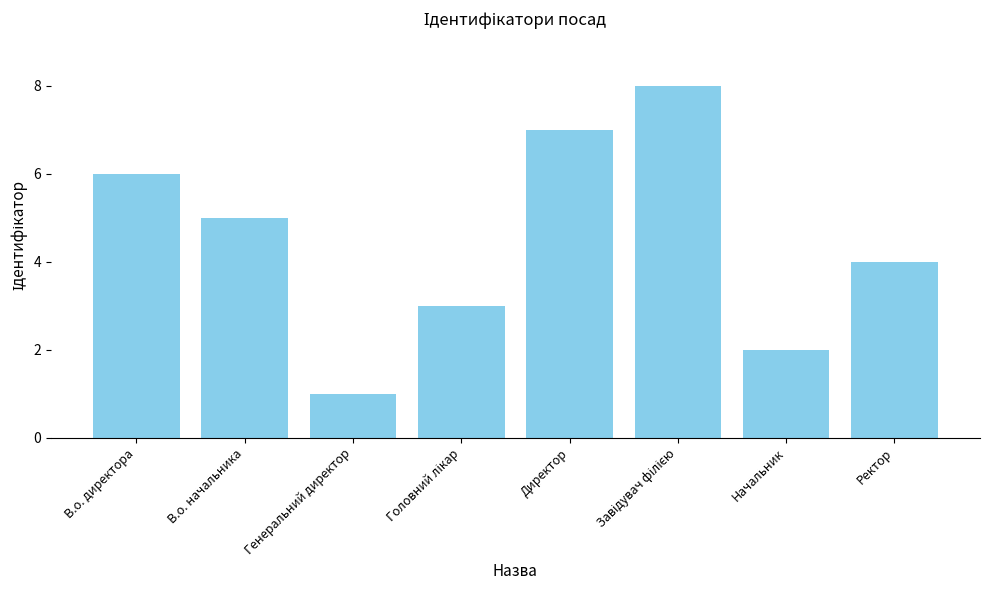

At which label is the value closest to 4?

Ректор